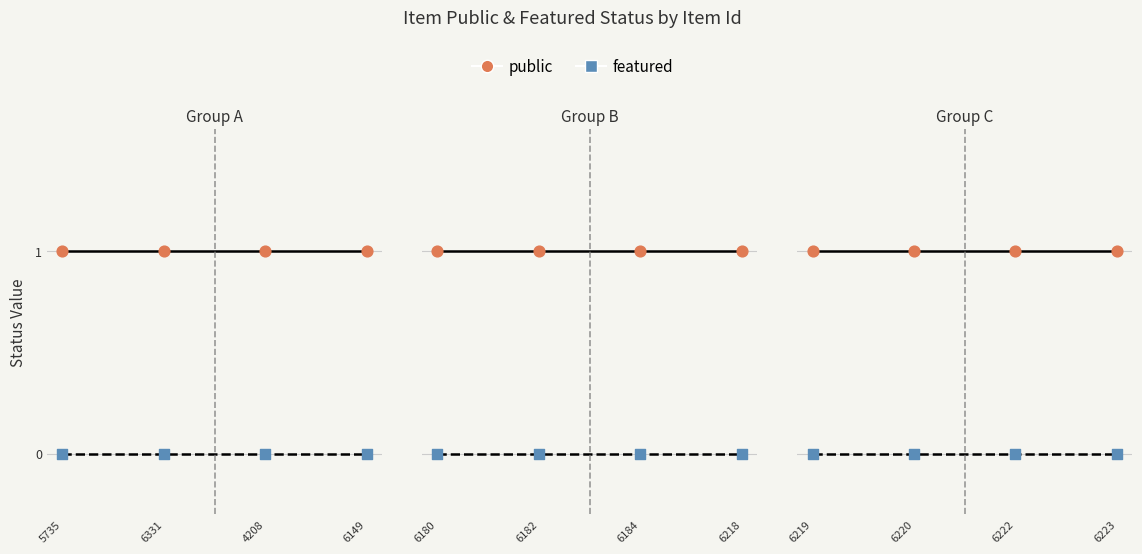

Which series has the largest Y range (max minus min)?

public